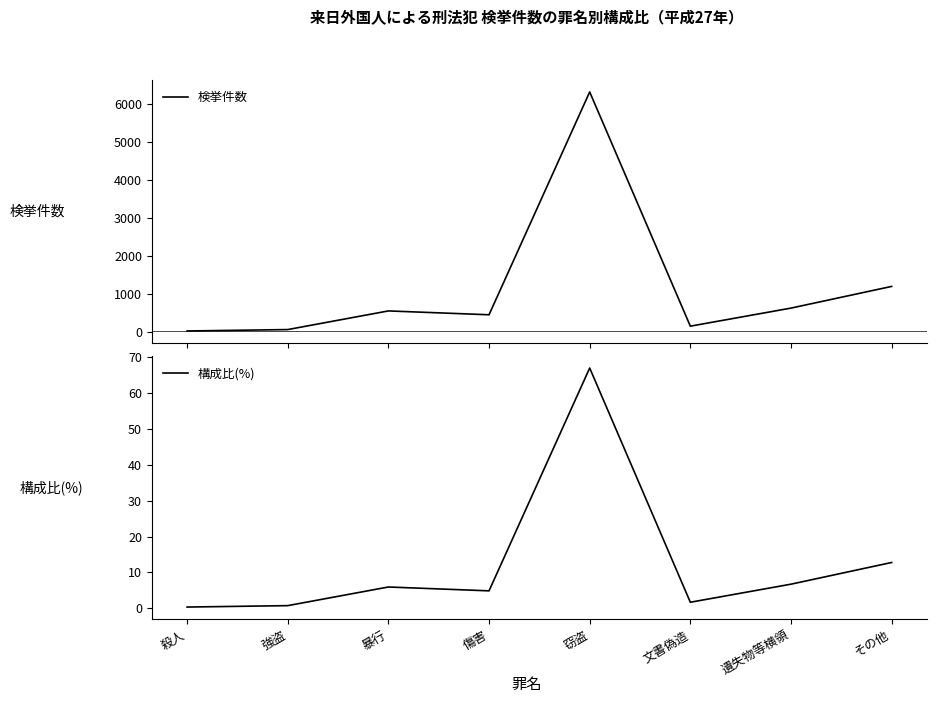

Rank the series by their average value, from highest to lowest.

検挙件数, 構成比(%)